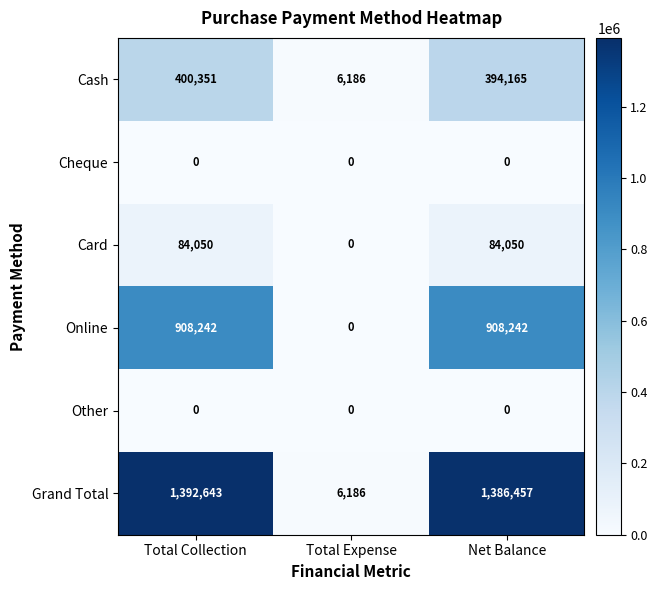

The Online series shows 1258746 at Total Collection. True or false?

False